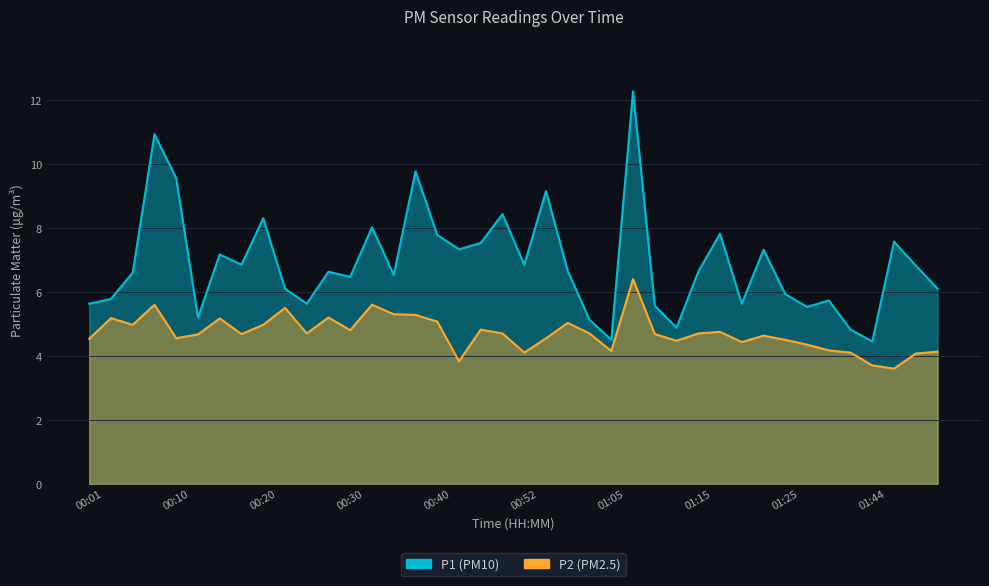

Where is the first local maximum for P2?

00:03